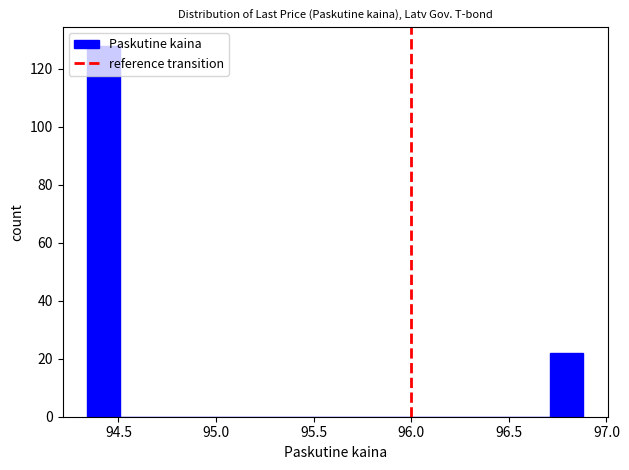

Around what value on the x-axis is the tallest bar? Give the approximate position of its centre, as read against the axis.

94.45